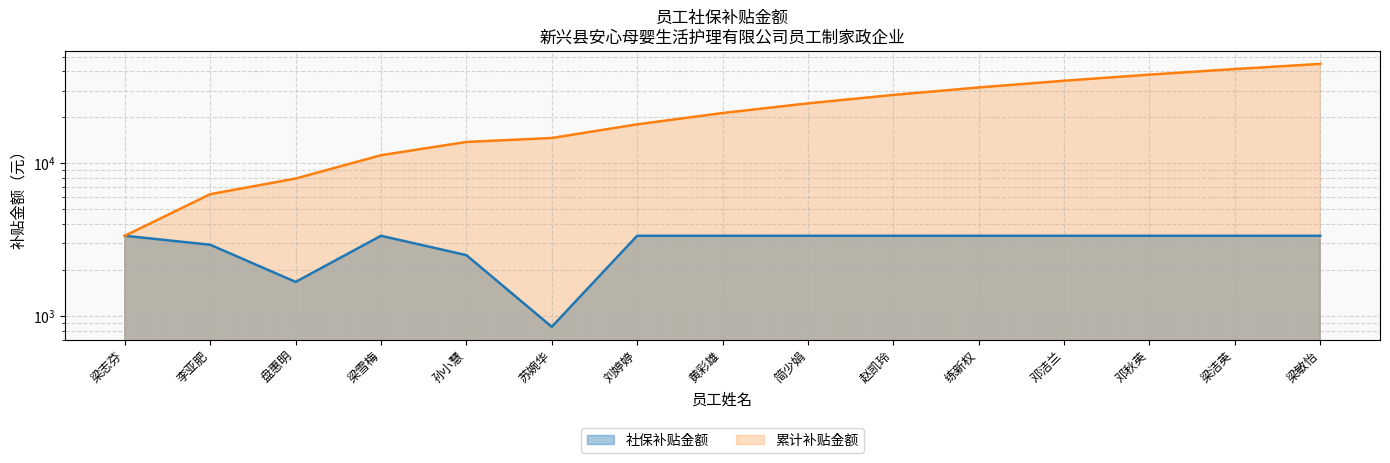

What is the change in value from 苏婉华 to 邓洁兰?

+2503.0